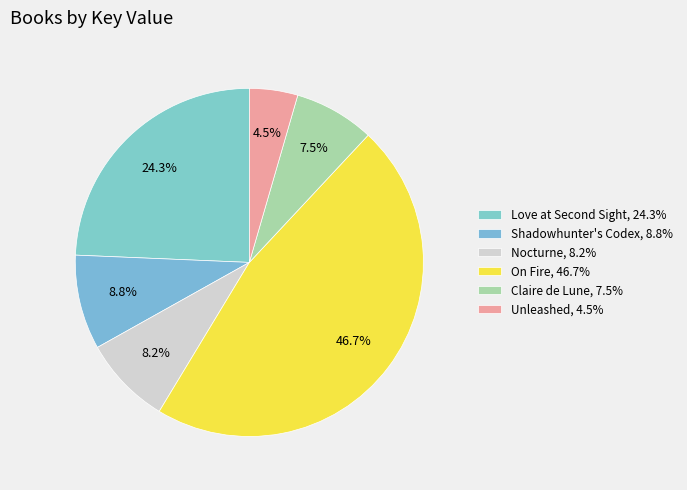

How many segments does this pie chart have?

6